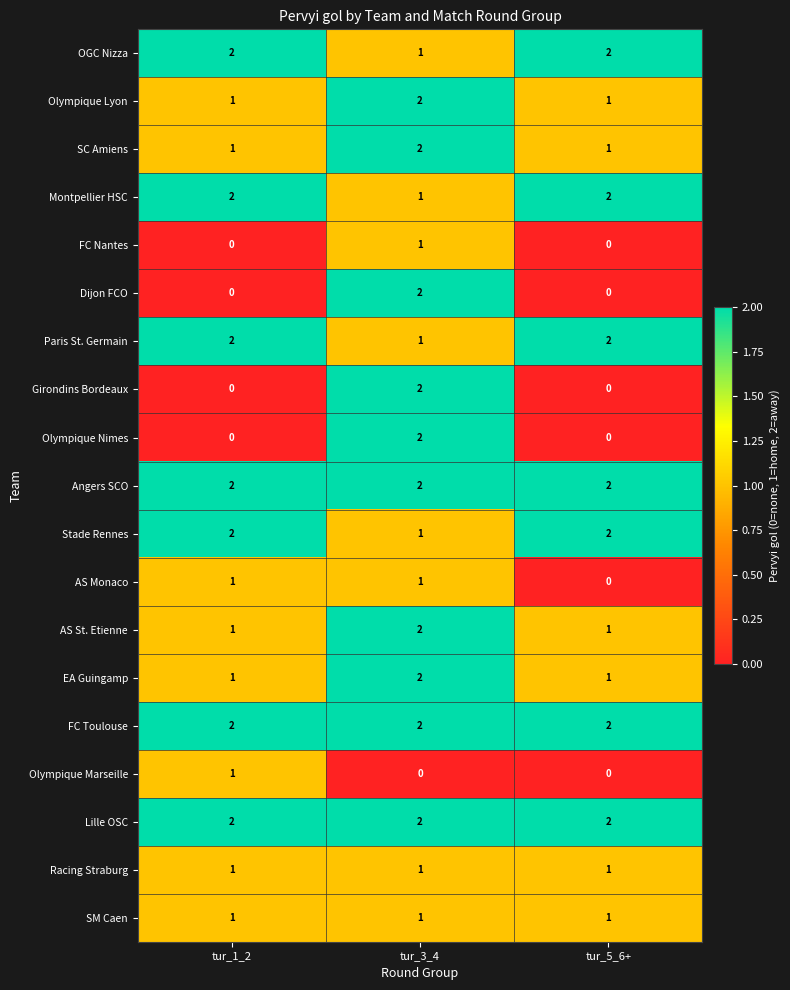

The value of EA Guingamp at tur_3_4 is 2. True or false?

True